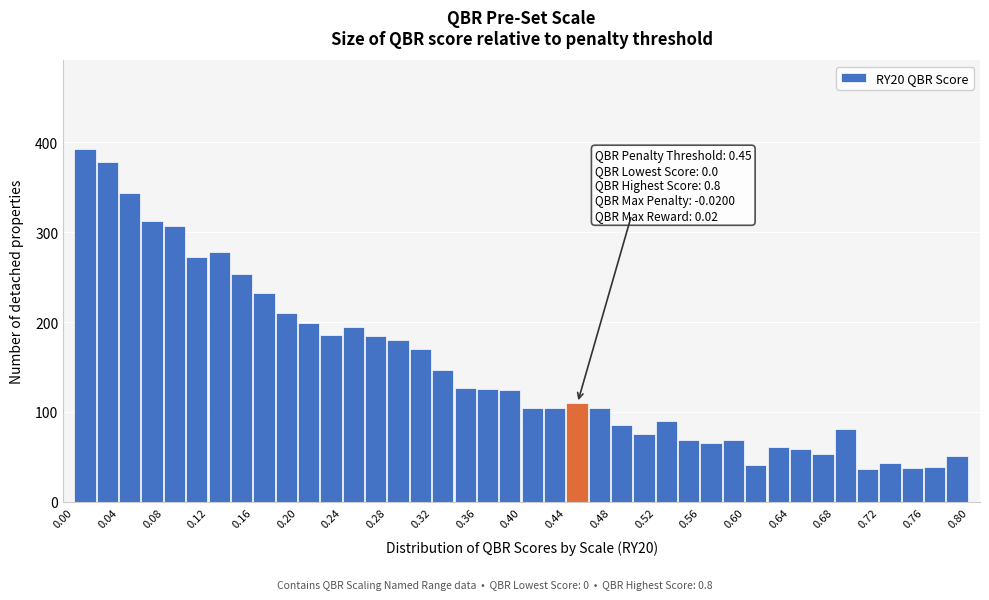

Over which range of the x-axis is the bar tallest?

0.00 to 0.02